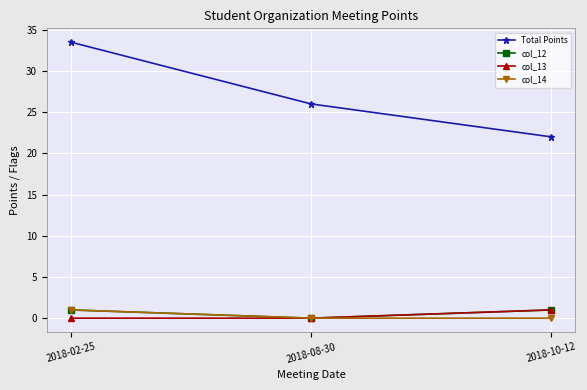

Reading left to right, list all the values displayed in this chart.

Total Points: 2018-02-25=33.5	2018-08-30=26.0	2018-10-12=22.0
col_12: 2018-02-25=1.0	2018-08-30=0.0	2018-10-12=1.0
col_13: 2018-02-25=0.0	2018-08-30=0.0	2018-10-12=1.0
col_14: 2018-02-25=1.0	2018-08-30=0.0	2018-10-12=0.0